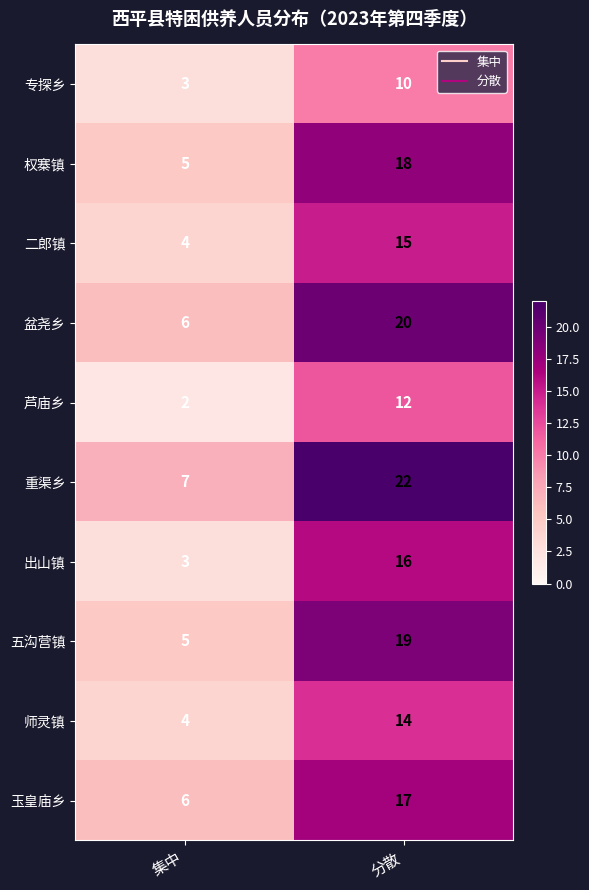

Rank the series by their maximum value, from lowest to highest.

专探乡, 芦庙乡, 师灵镇, 二郎镇, 出山镇, 玉皇庙乡, 权寨镇, 五沟营镇, 盆尧乡, 重渠乡